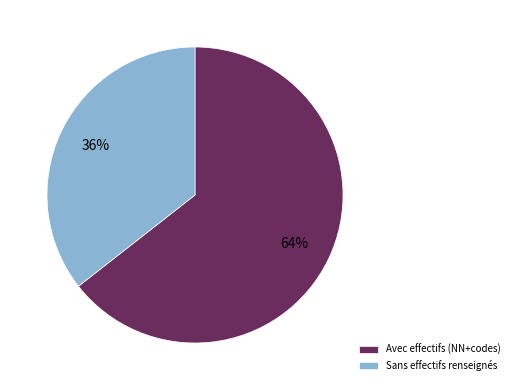

Approximately how many times larger is the value at Sans effectifs renseignés compared to Avec effectifs (NN+codes)?

0.6